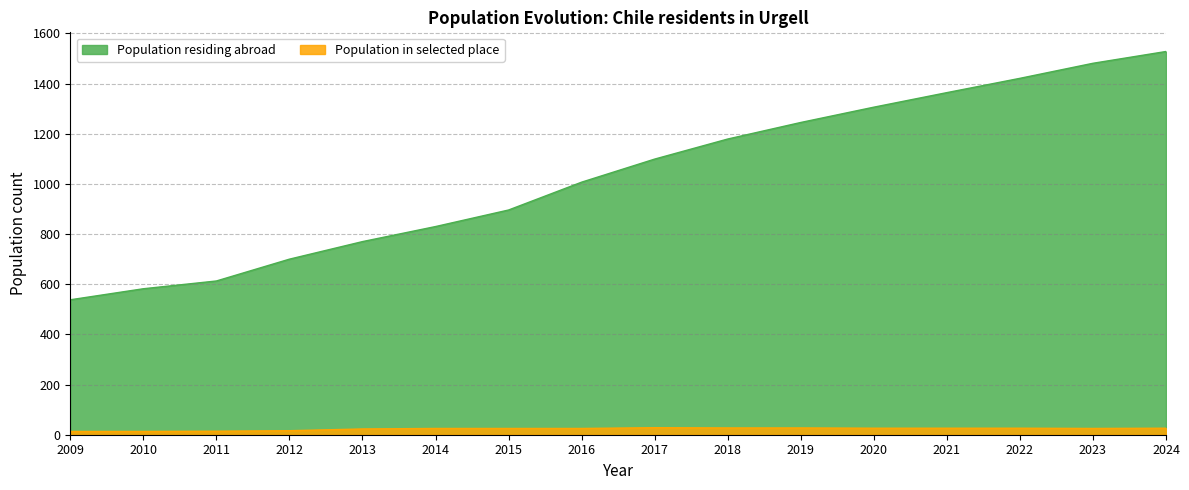

Reading left to right, transcribe all the data shown in this chart.

Population residing abroad: 538	582	613	700	770	830	896	1007	1099	1179	1245	1306	1364	1421	1481	1528
Population in selected place: 13	13	14	16	23	25	25	25	28	27	27	26	26	26	25	26